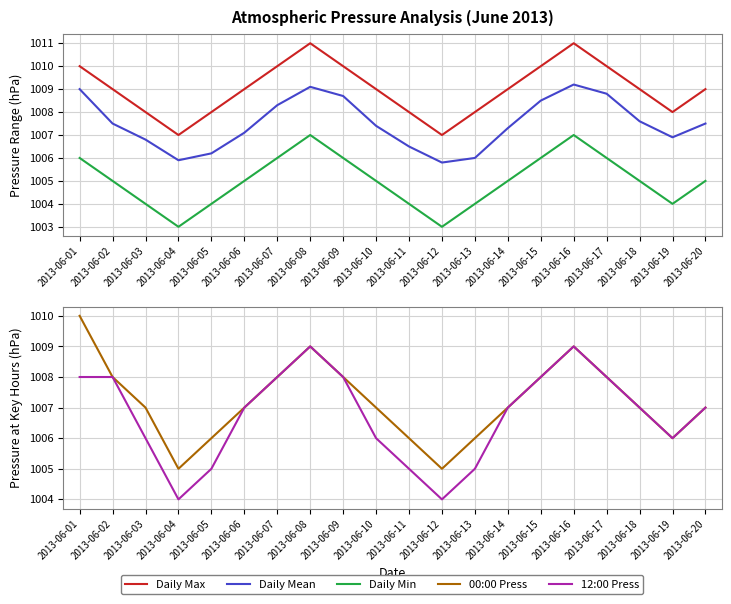

What is the value of the Daily Mean point at the 6th from the left?

1007.1